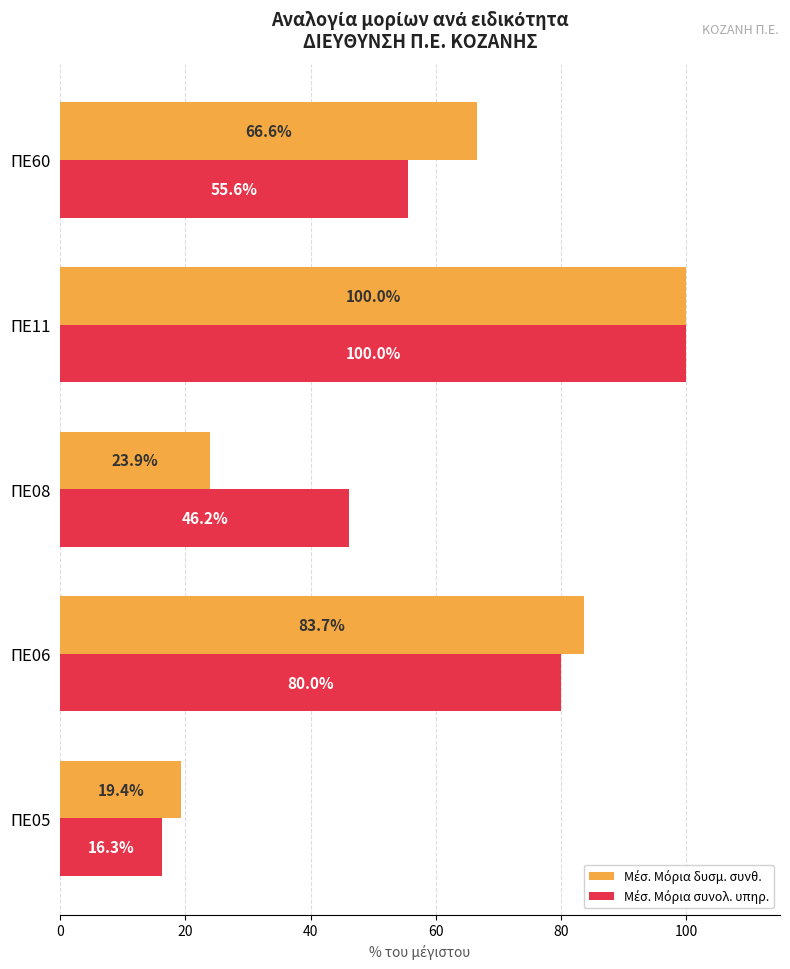

What is the total value across all series at ΠΕ05?

35.7